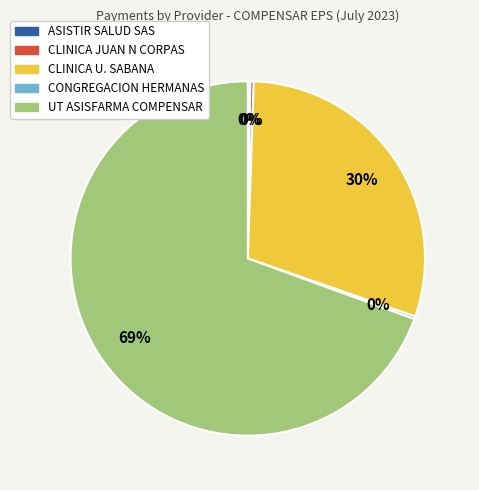

To the nearest percent, what is the average slice percentage?

20%